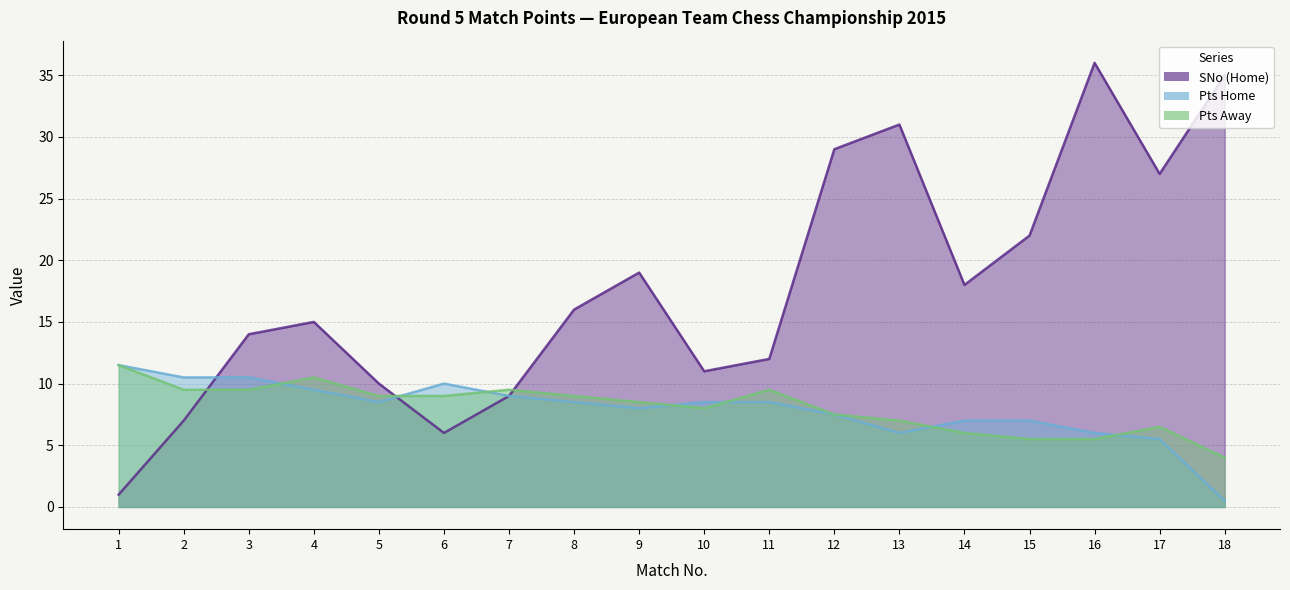

Reading right to left, extract all data points from this chart.

SNo (Home): 35.0	27.0	36.0	22.0	18.0	31.0	29.0	12.0	11.0	19.0	16.0	9.0	6.0	10.0	15.0	14.0	7.0	1.0
Pts Home: 0.5	5.5	6.0	7.0	7.0	6.0	7.5	8.5	8.5	8.0	8.5	9.0	10.0	8.5	9.5	10.5	10.5	11.5
Pts Away: 4.0	6.5	5.5	5.5	6.0	7.0	7.5	9.5	8.0	8.5	9.0	9.5	9.0	9.0	10.5	9.5	9.5	11.5